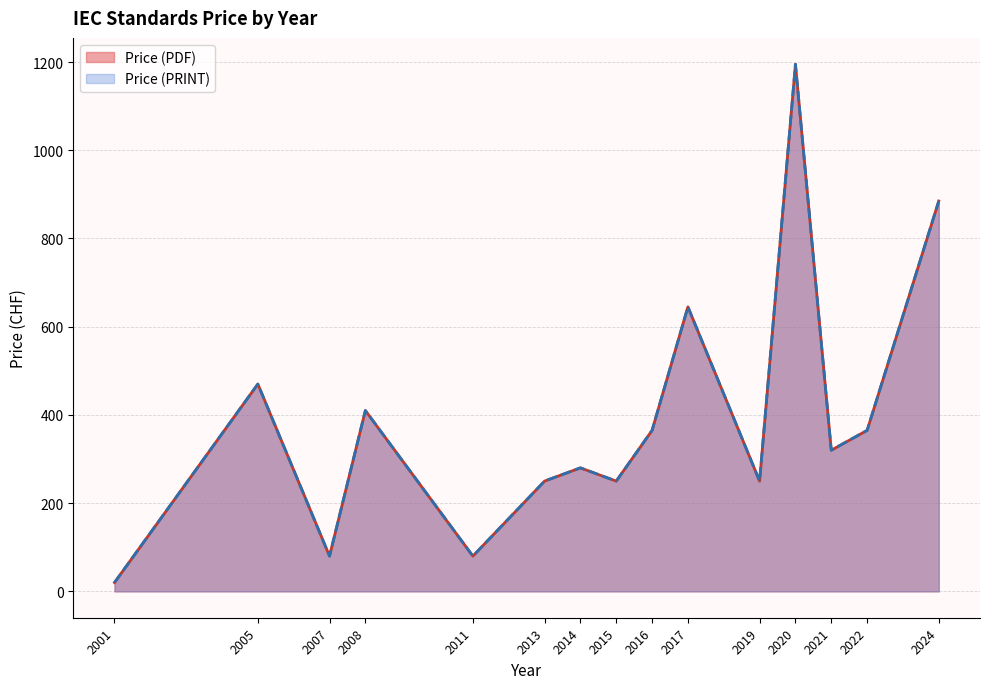

In Price (PDF), how many points are lower than both neighbors (excluding endpoints)?

5